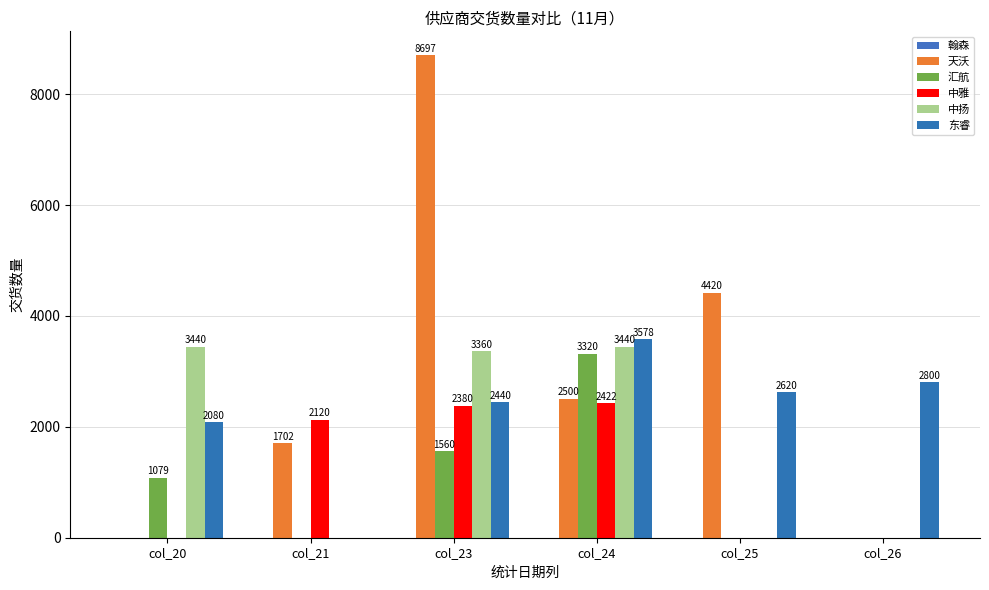

Are the bars grouped side by side (vs. stacked)?

Yes